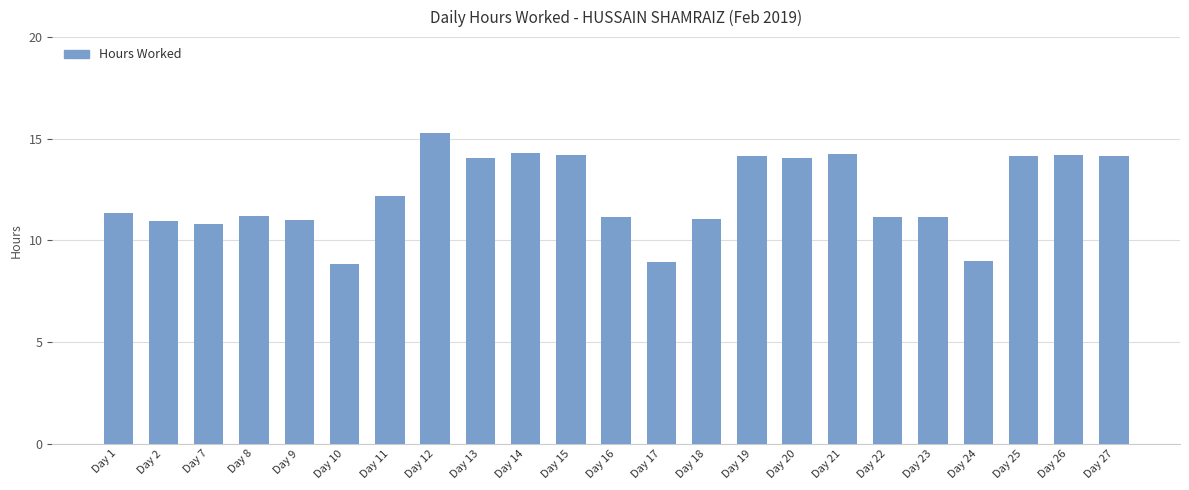

Which has a higher value, Day 1 or Day 25?

Day 25